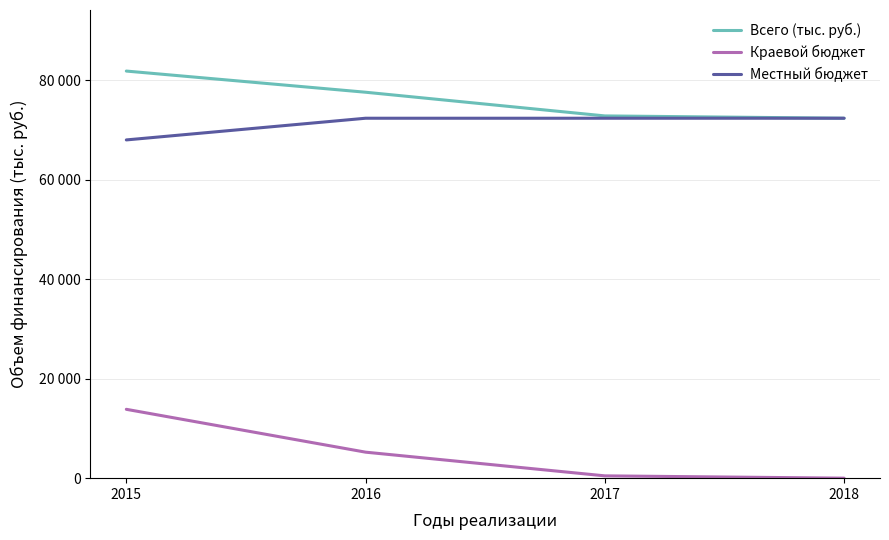

True or false: Всего (тыс. руб.) and Краевой бюджет cross at least once.

False